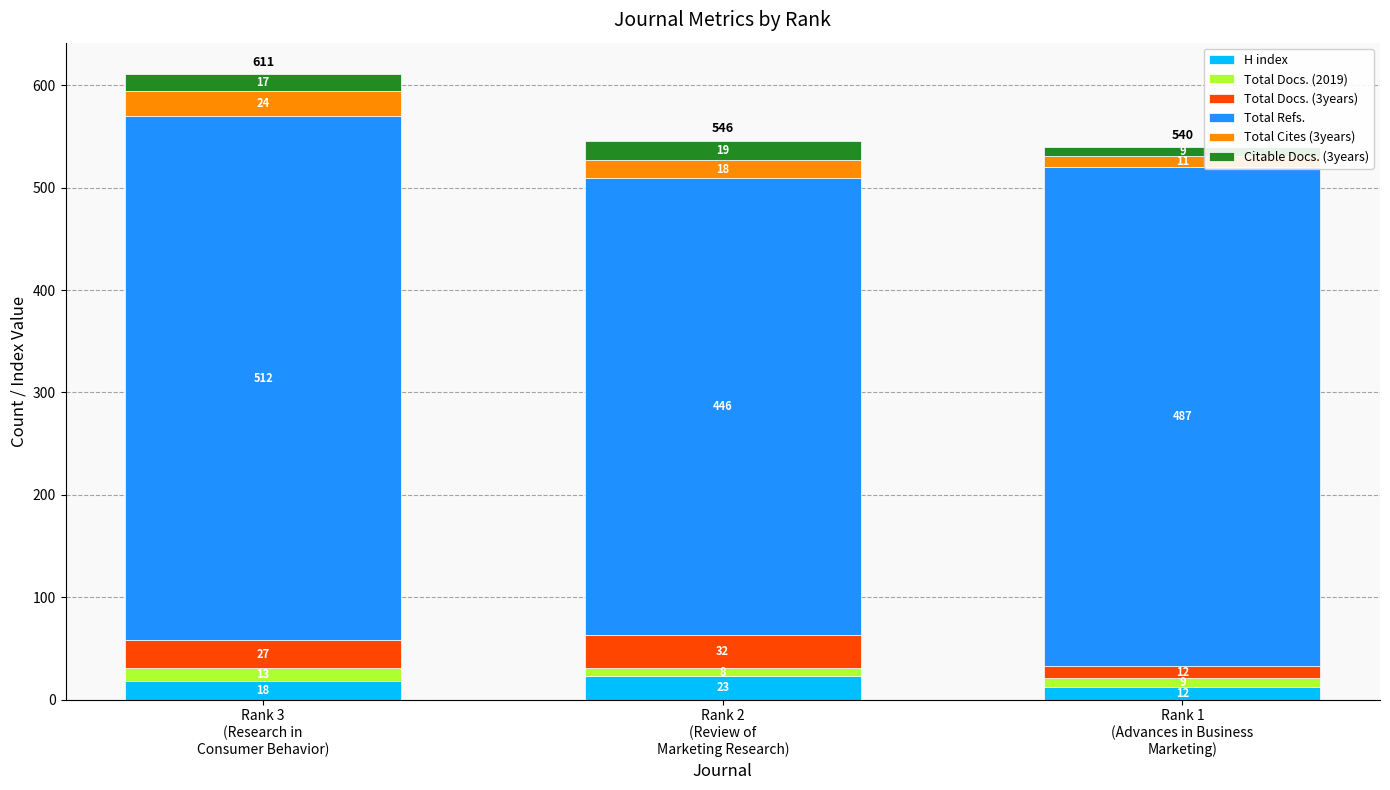

At which category is the sum across all series the highest?

Rank 3
(Research in
Consumer Behavior)